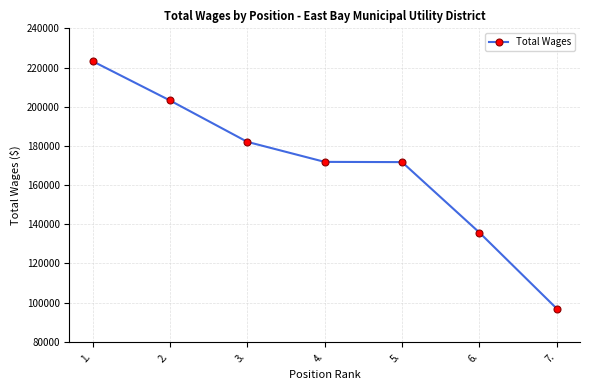

Between 5. and 1., which is larger?

1.